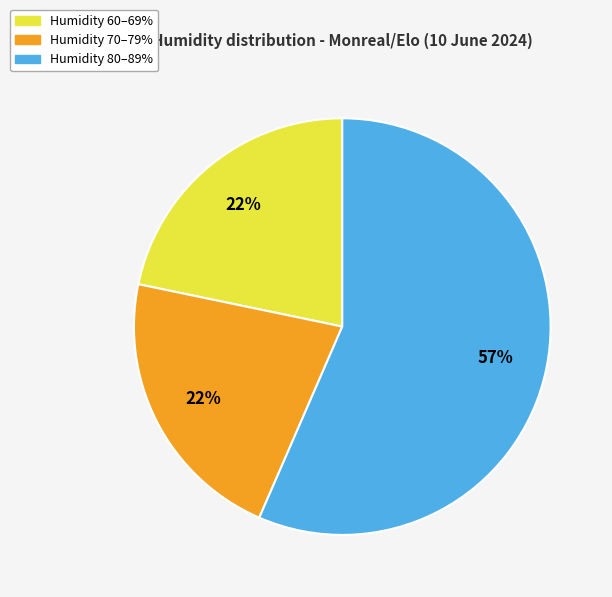

How many segments does this pie chart have?

3